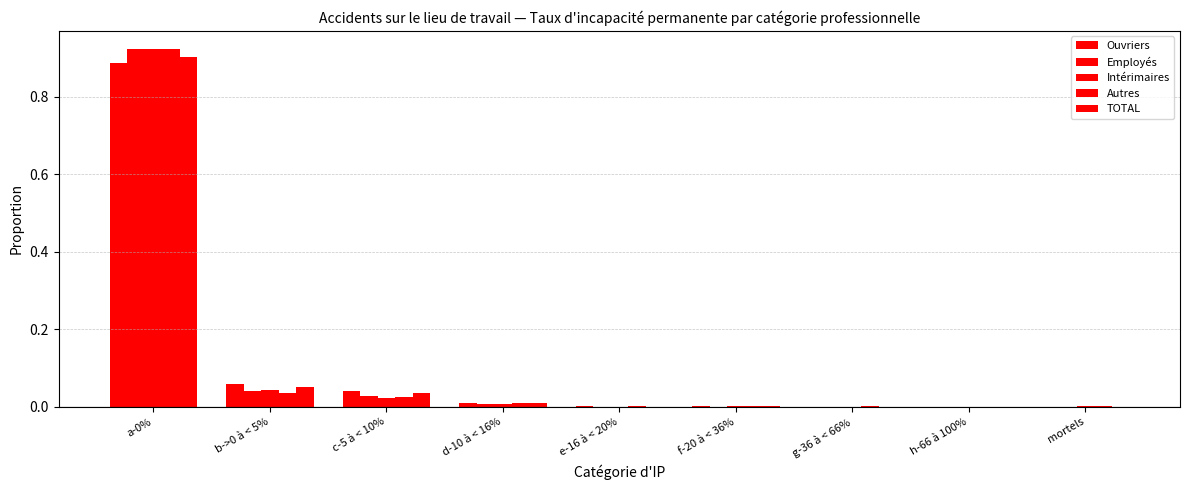

Which series has the largest range (max minus min)?

Intérimaires